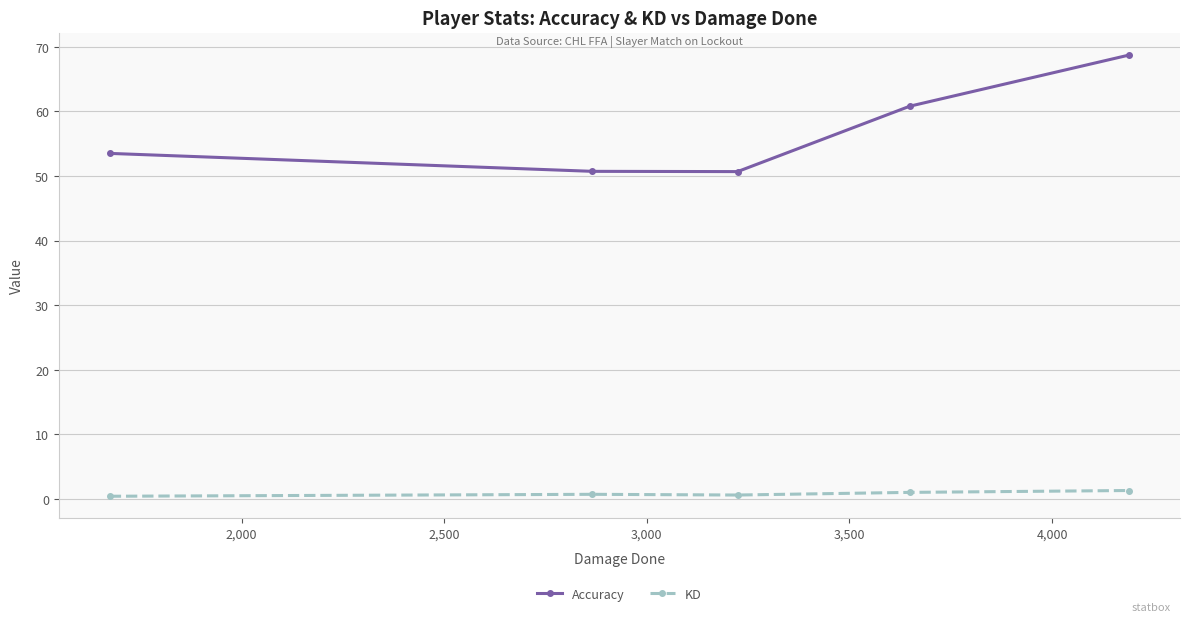

List the series in order of their peak value, highest first.

Accuracy, KD